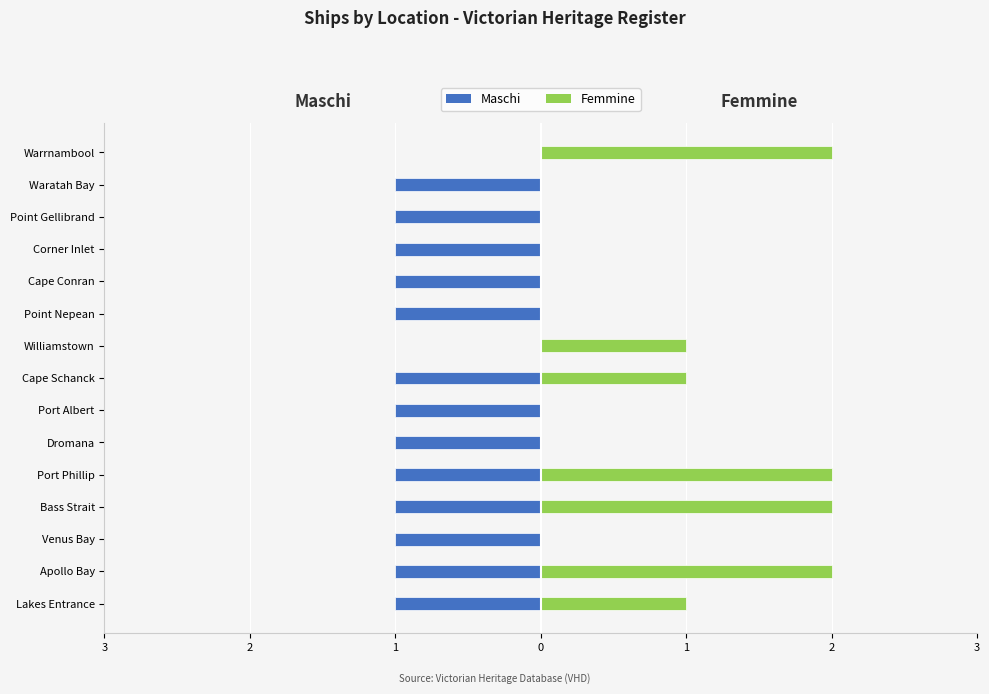

What is the minimum value shown in the chart?

-1